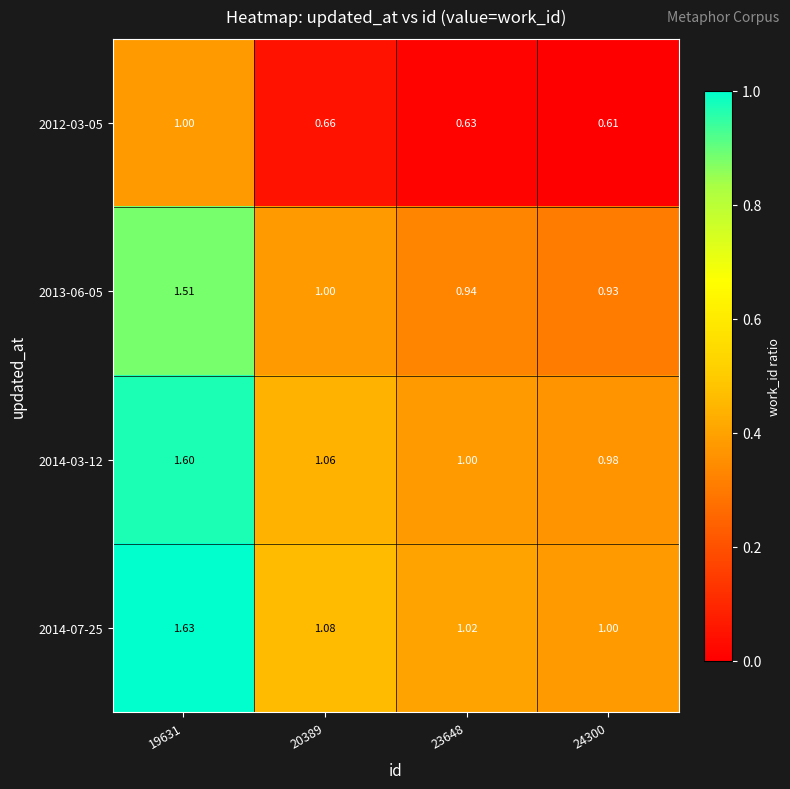

How many data points does each series have?

4